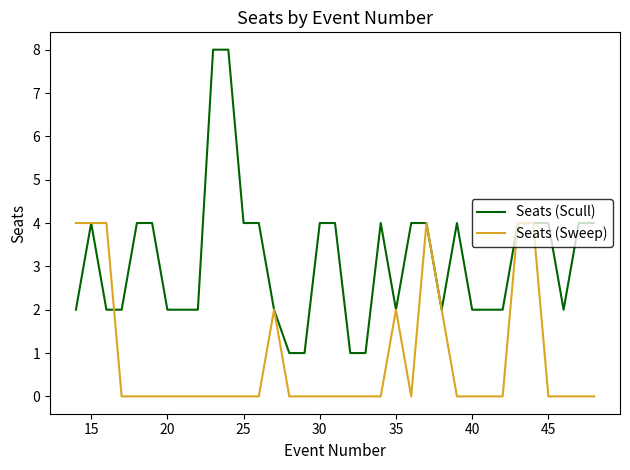

List the series in order of their peak value, highest first.

Seats (Scull), Seats (Sweep)